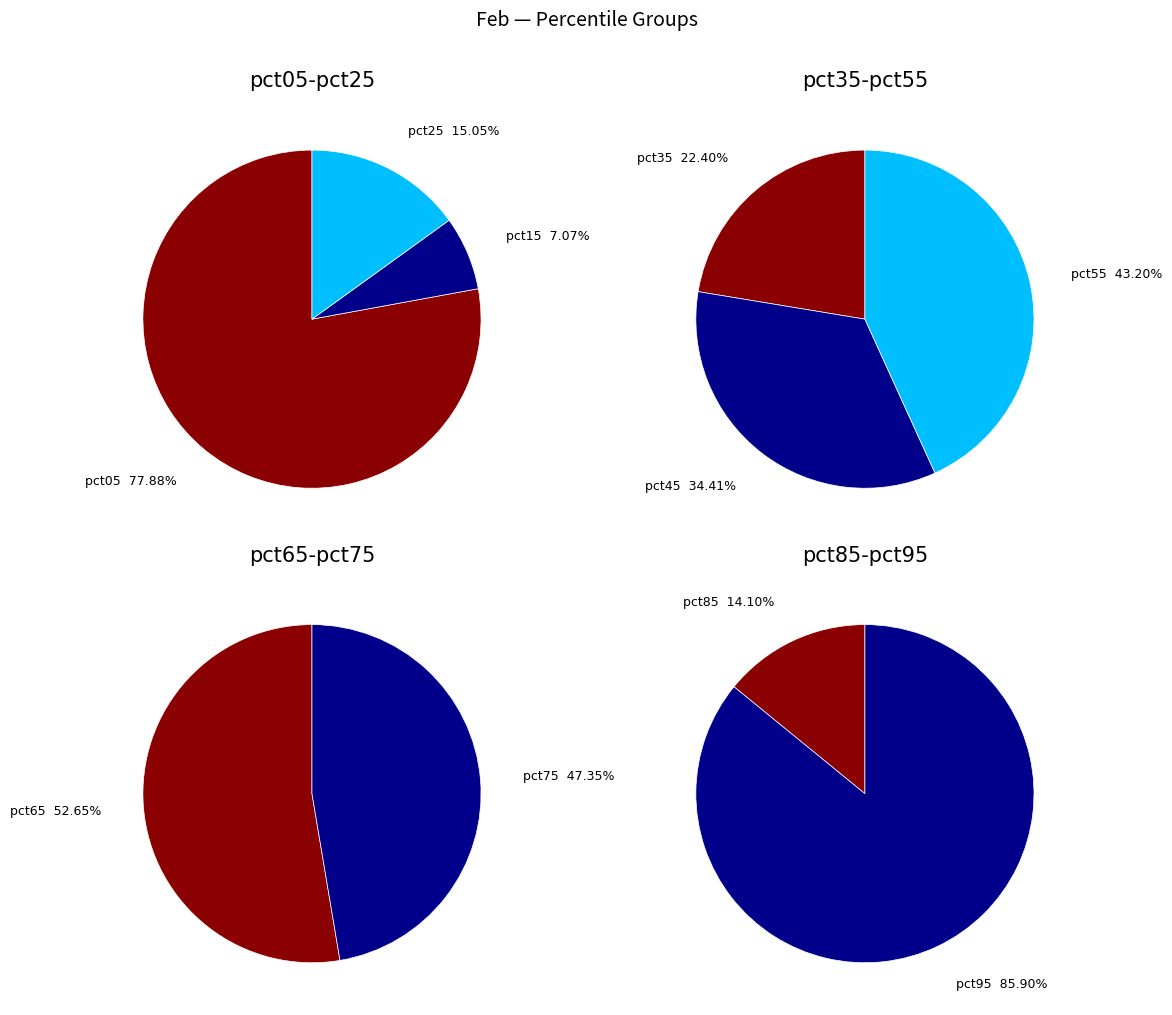

Which slice is the smallest?

pct15